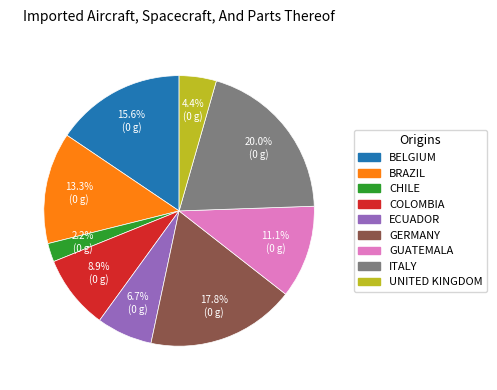

Does any single category account for the majority?

No